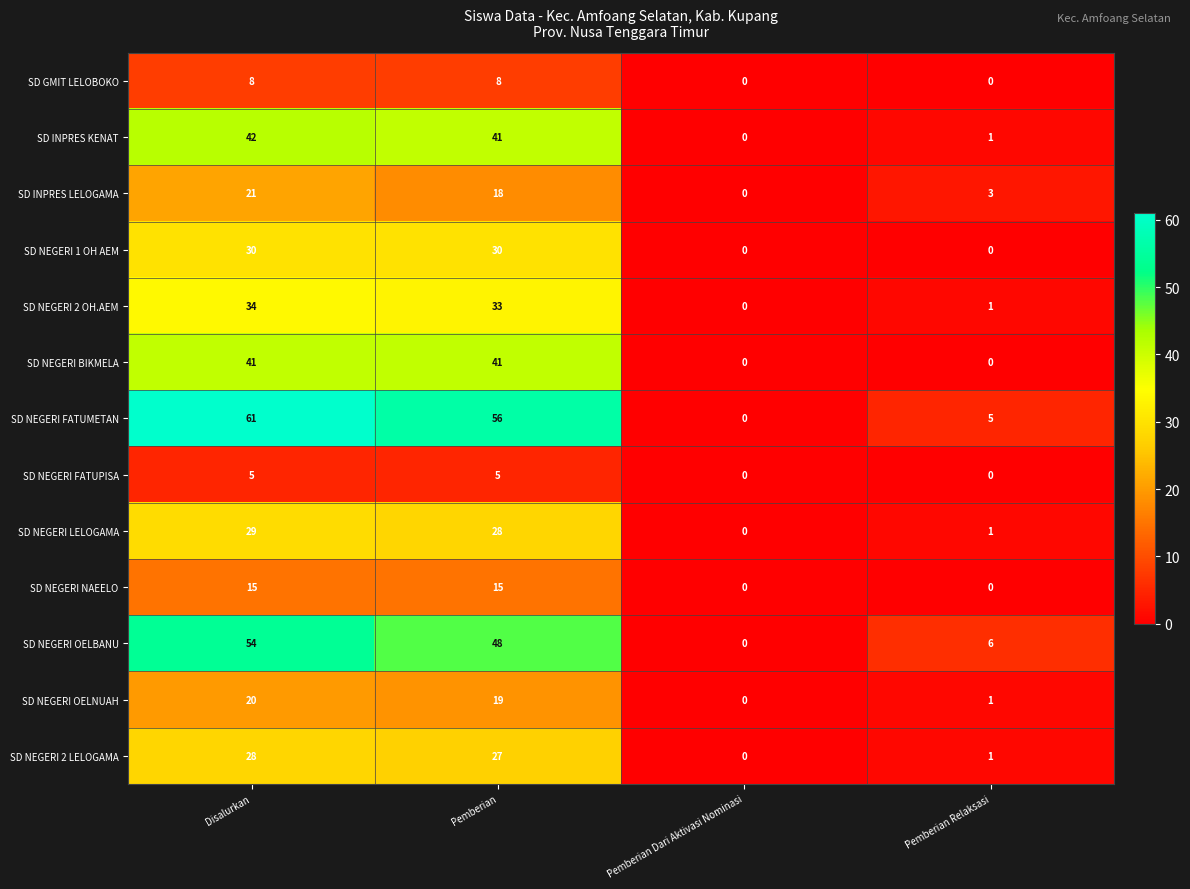

What is the maximum value for SD NEGERI FATUPISA?

5